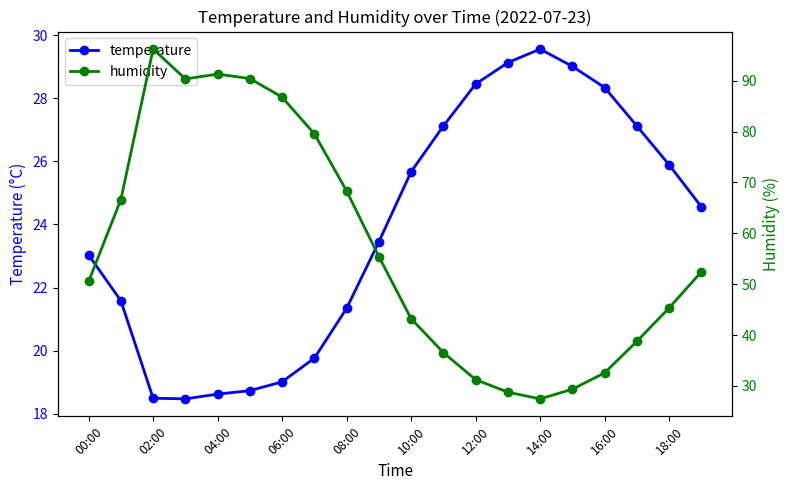

After their last crossing, which series has the higher values: humidity or temperature?

humidity